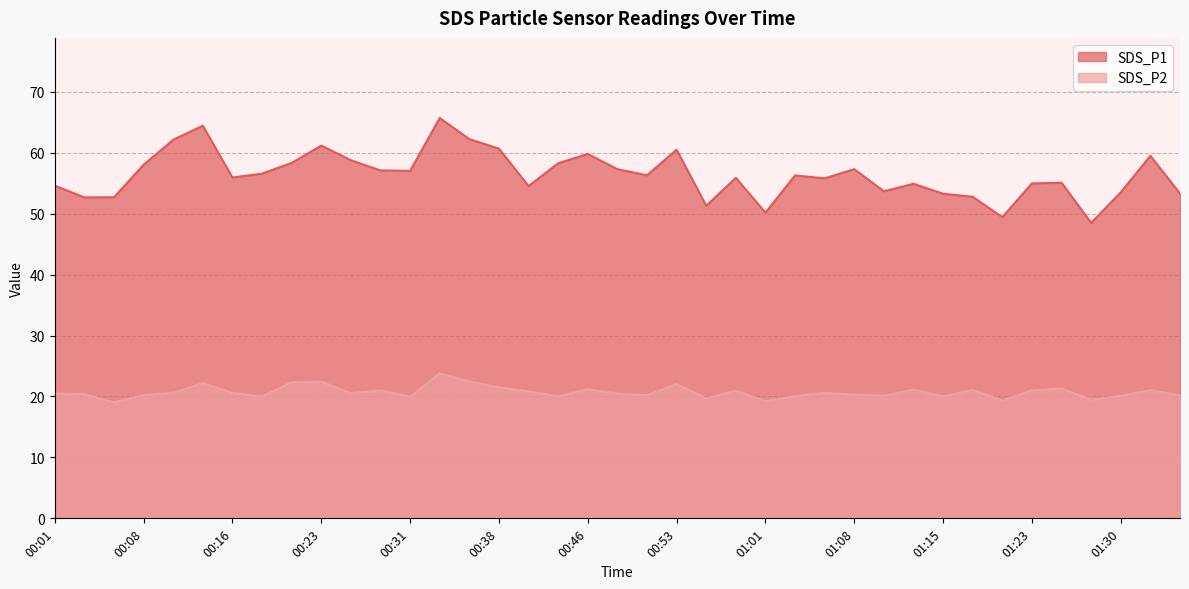

The SDS_P2 series shows 21.1 at 01:13. True or false?

True